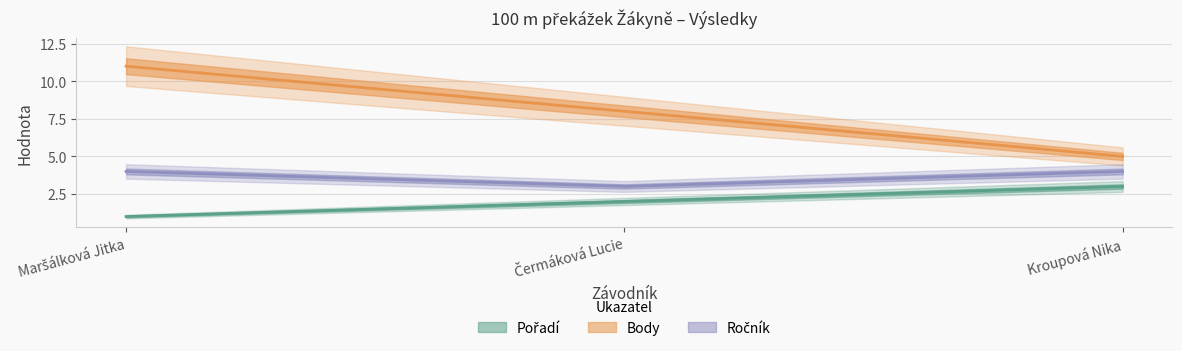

At which category is the sum across all series the highest?

Maršálková Jitka